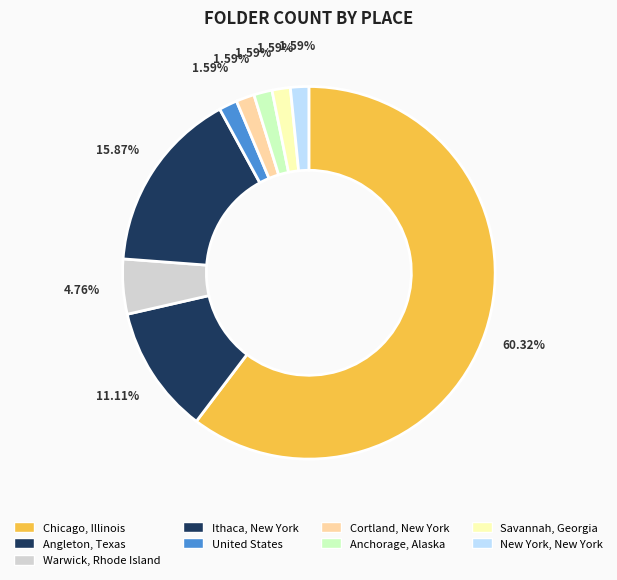

Is there any slice that represents more than half of the pie?

Yes